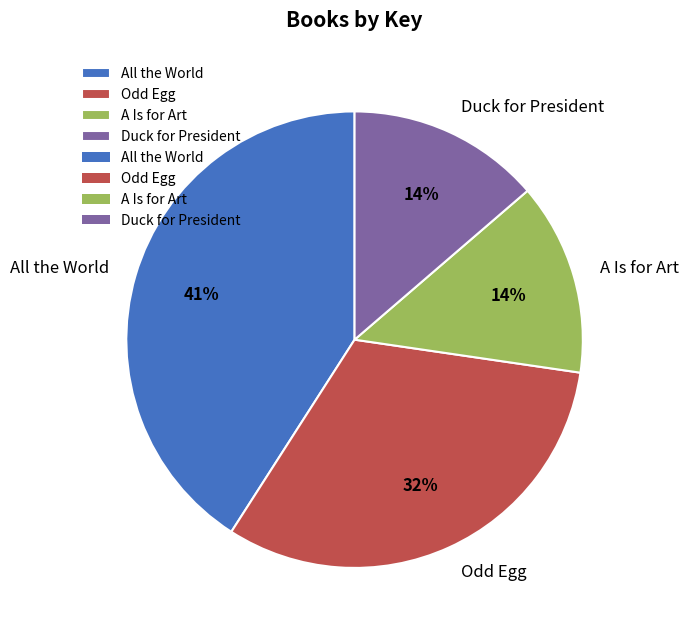

Which slice is the largest?

All the World